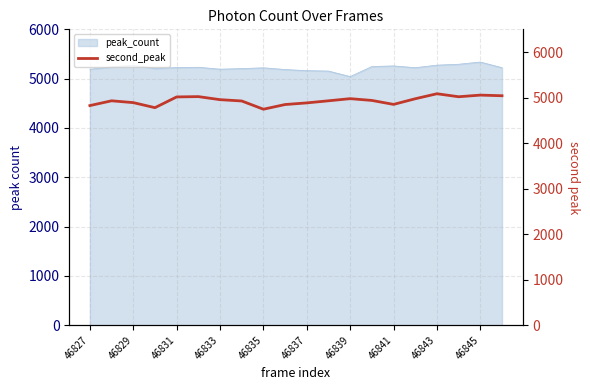

Is it true that peak_count equals 7283 at 46839?

False